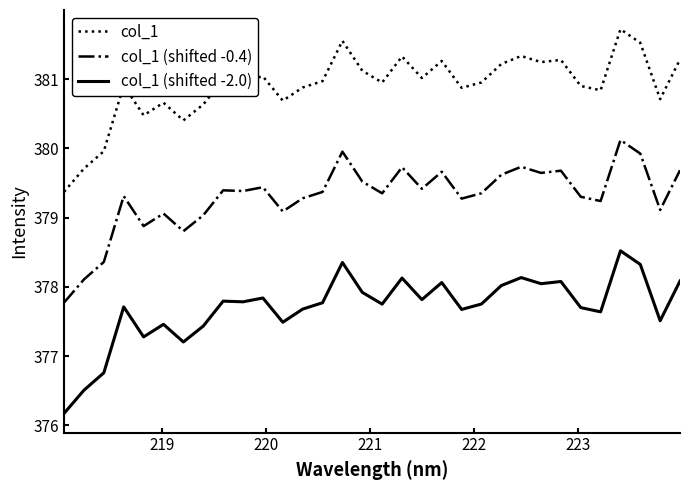

How many lines are shown in the chart?

3